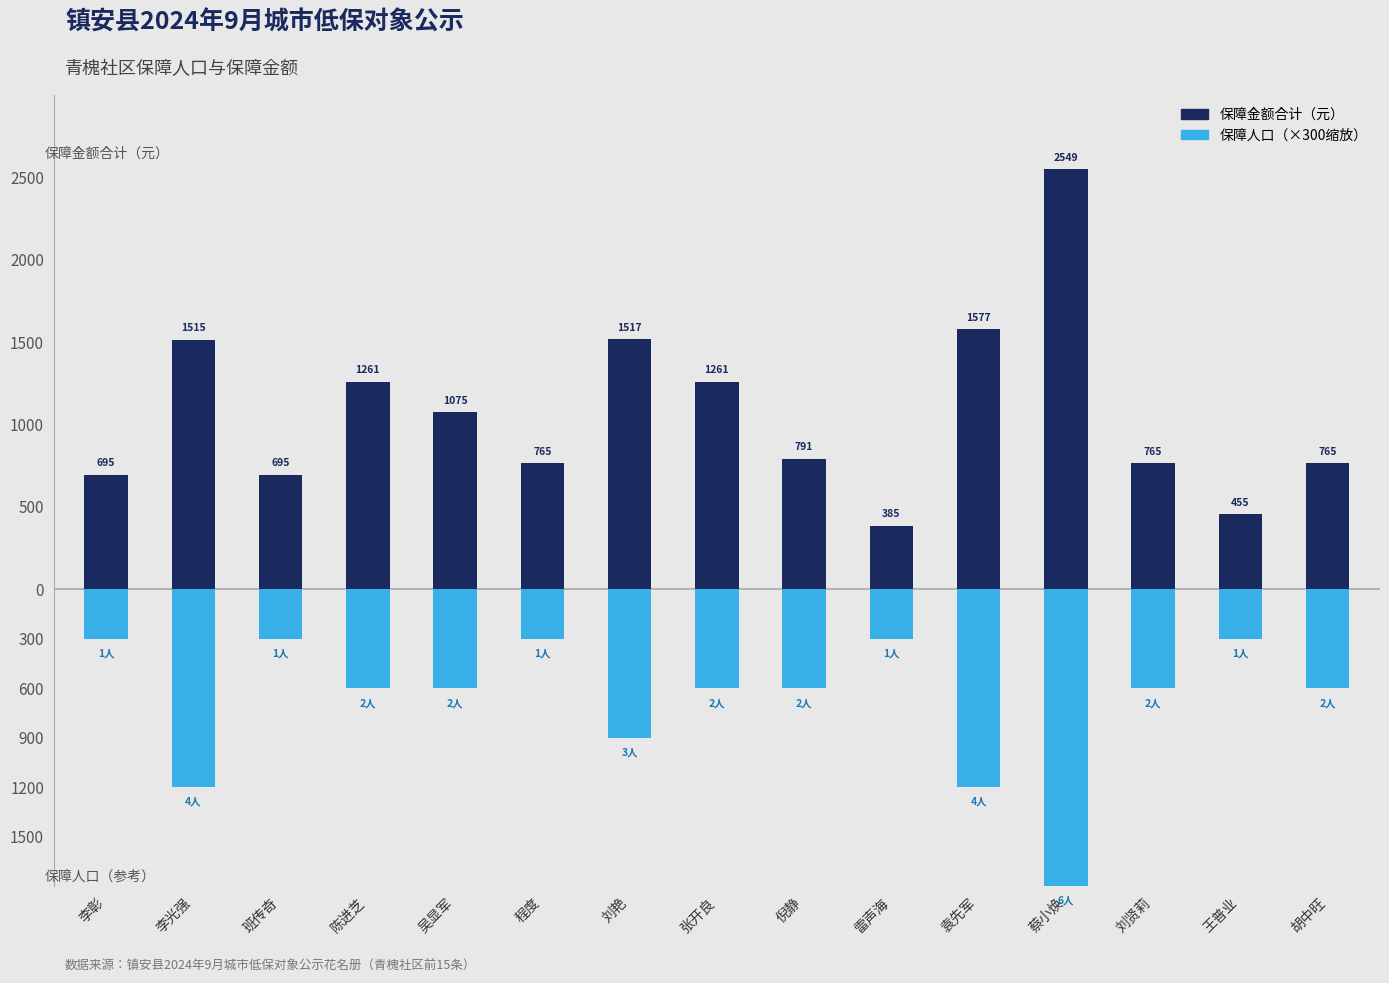

Is the value of 保障金额合计（元） at 胡中旺 greater than the value of 保障人口（人，×300） at 胡中旺?

Yes